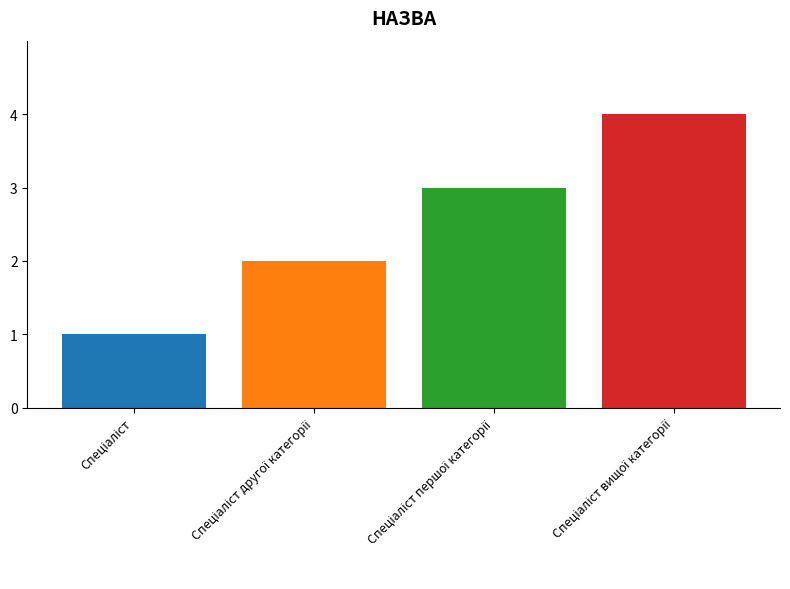

What is the maximum value shown in the chart?

4